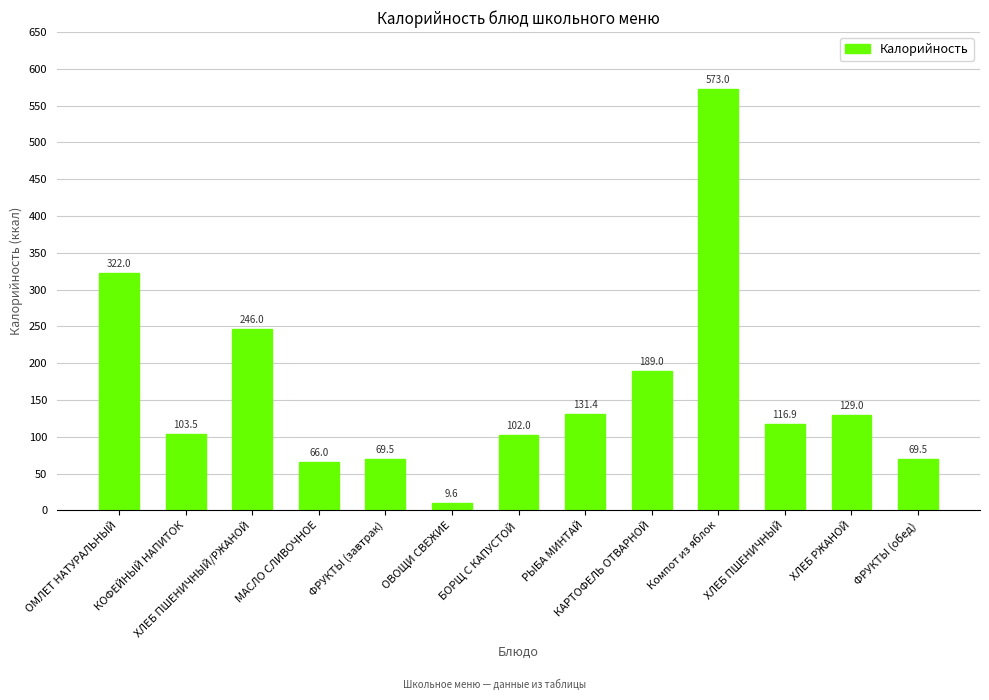

How many data points are above 116?

7